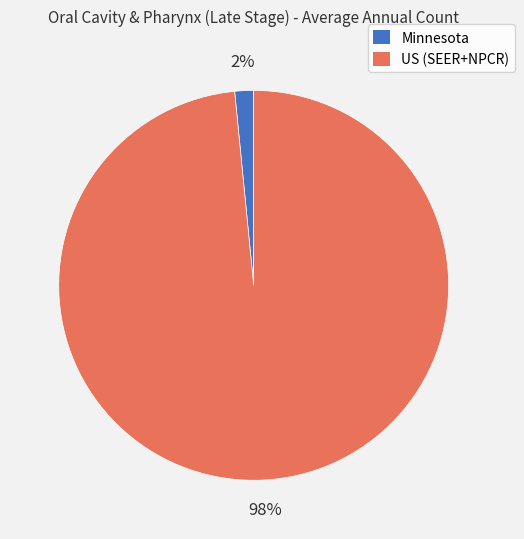

Between US (SEER+NPCR) and Minnesota, which is larger?

US (SEER+NPCR)